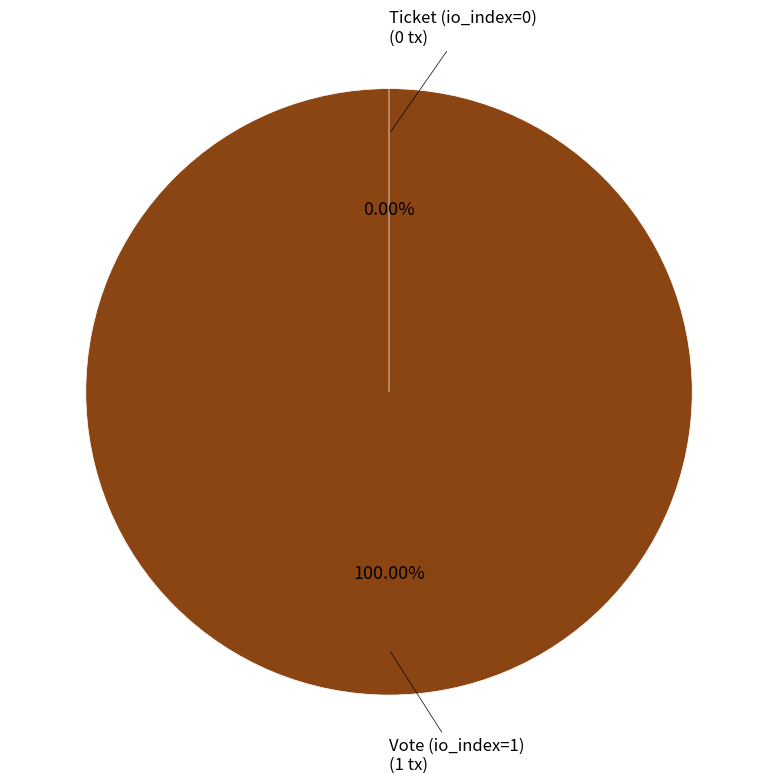

Is Vote (io_index=1) the majority of the pie?

Yes